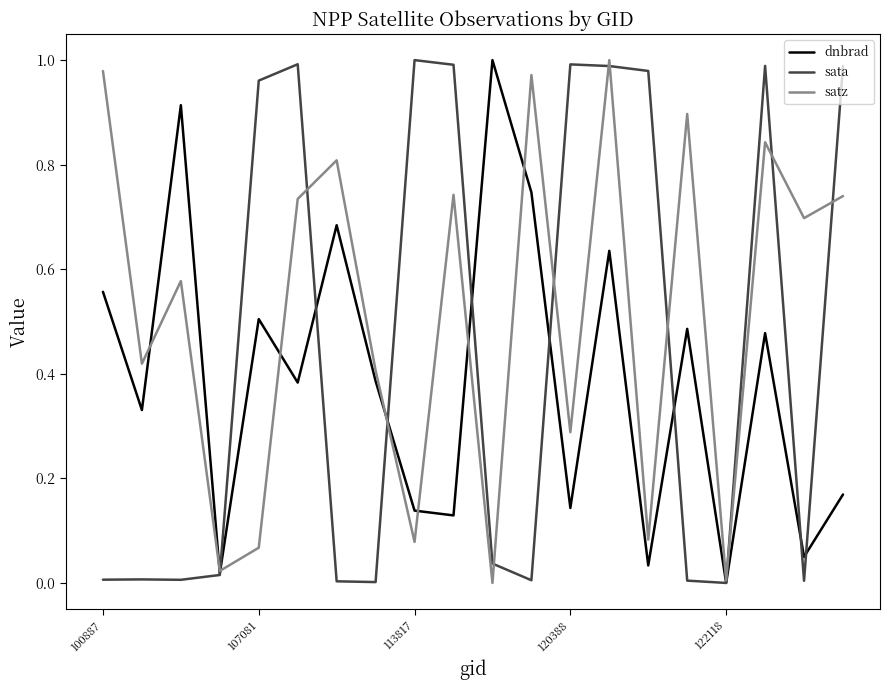

Which series has the largest total across all categories?

satz